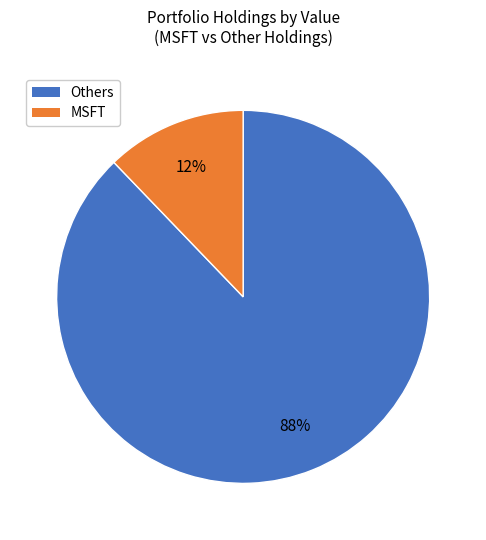

To the nearest percent, what is the difference between the largest and smallest slice percentages?

76%